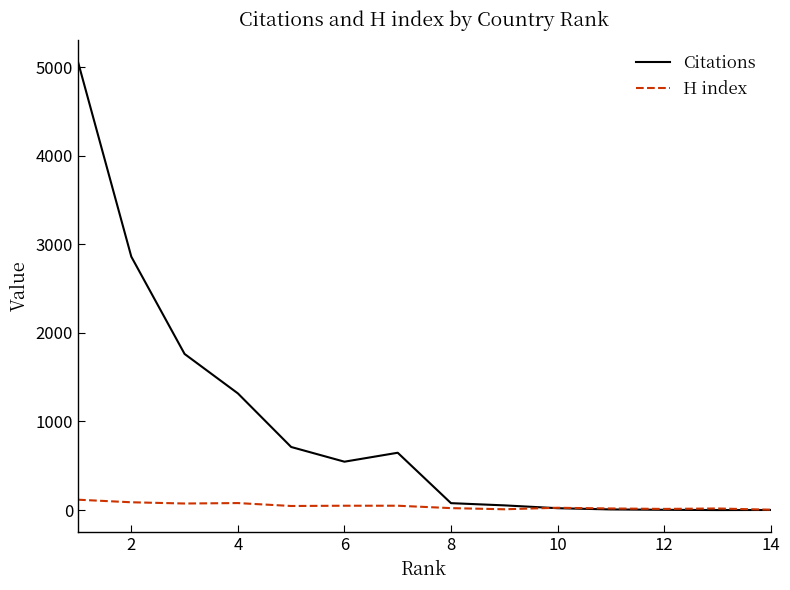

What is the average value of the H index series?

44